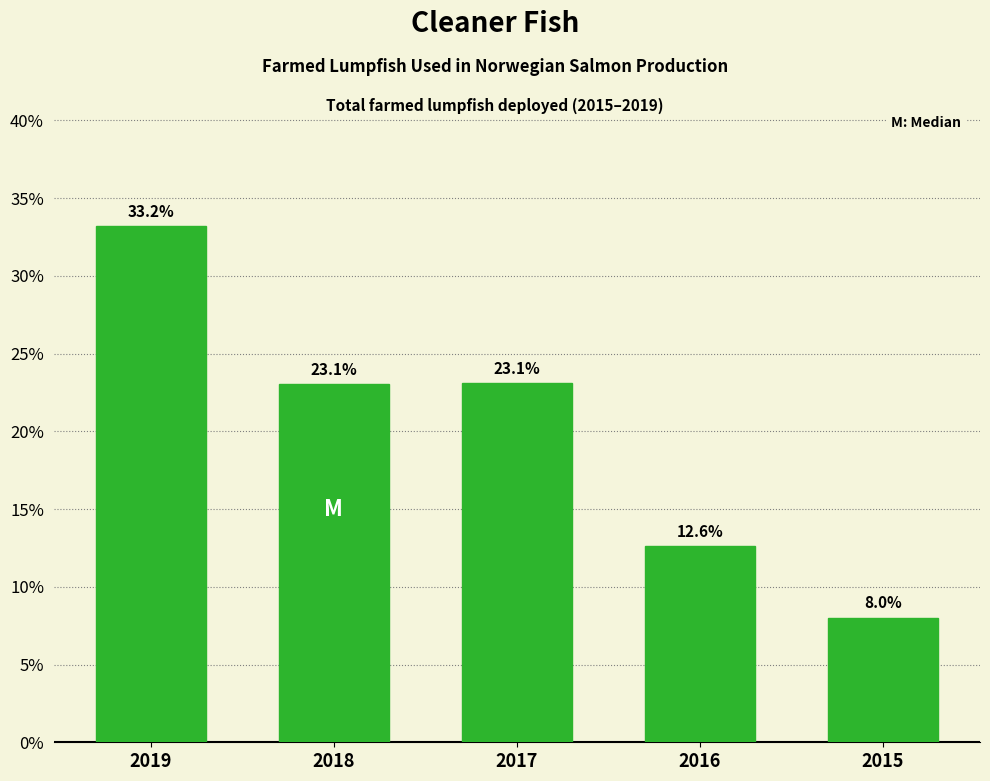

Reading right to left, what are all the values shown in this chart?

8.0	12.6	23.1	23.1	33.2